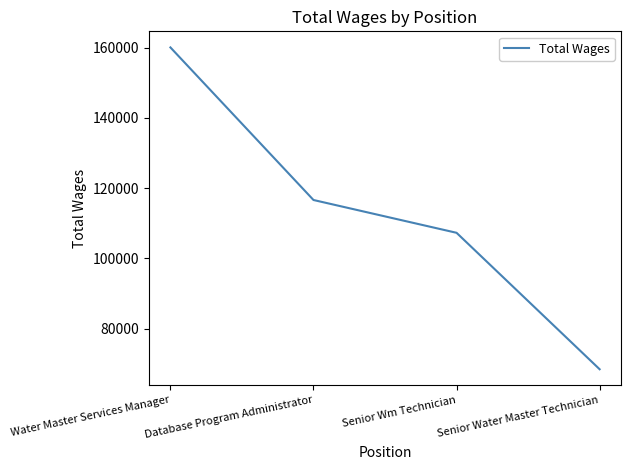

List the labels in order of value, largest first.

Water Master Services Manager, Database Program Administrator, Senior Wm Technician, Senior Water Master Technician